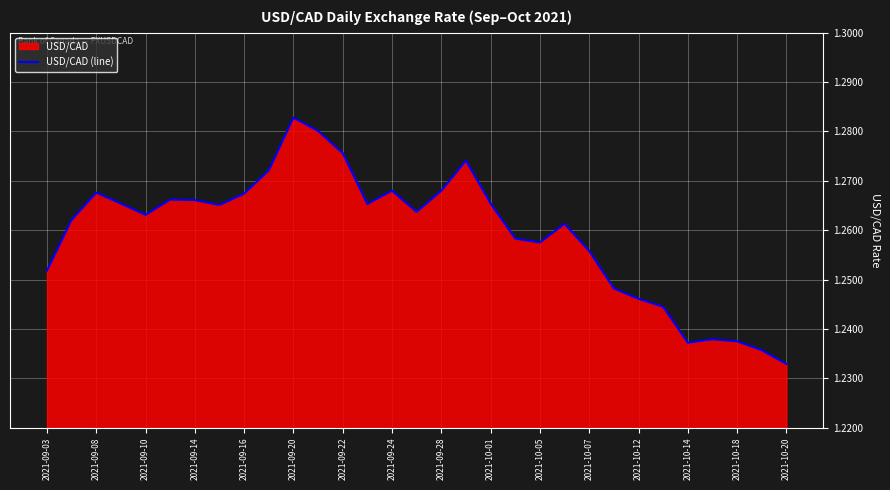

Which category has the lowest value across all series?

2021-10-20